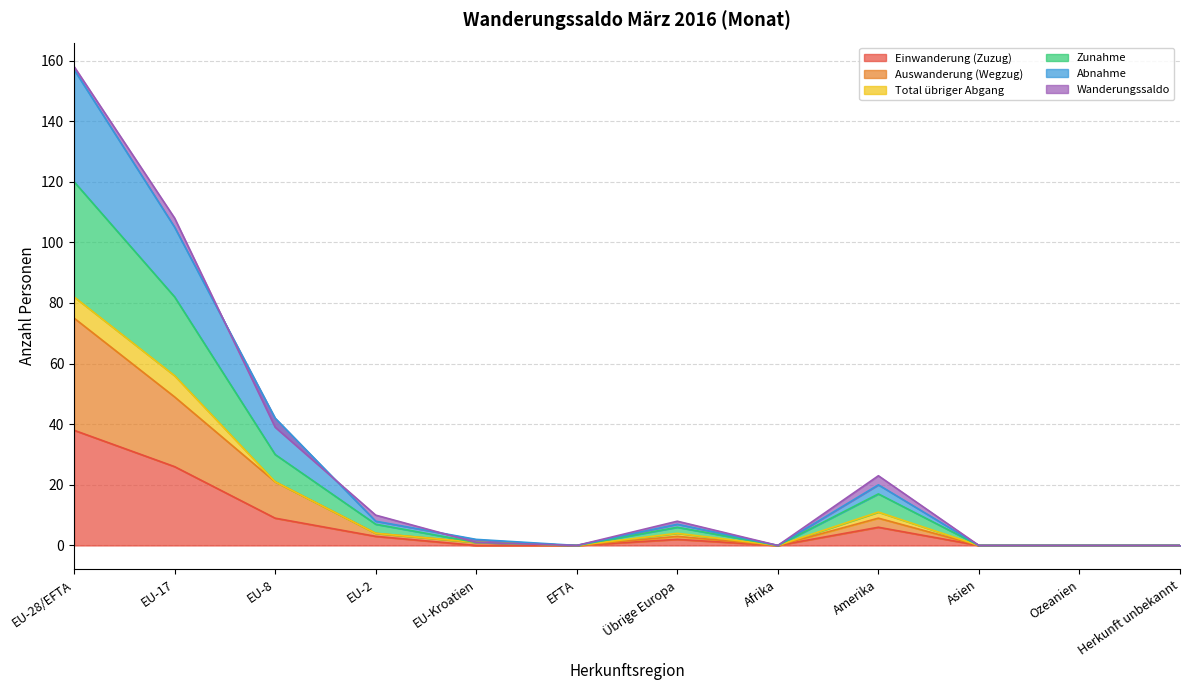

Is it true that Abnahme equals 0 at Afrika?

True